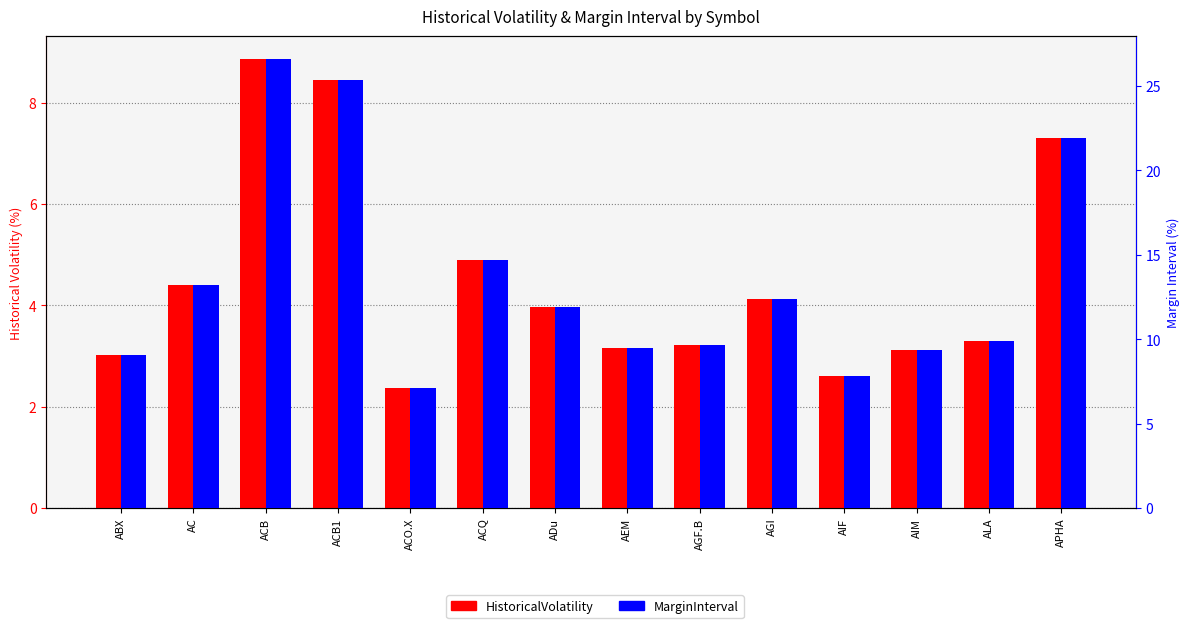

What is the difference between the highest and lowest values at ALA?

6.6